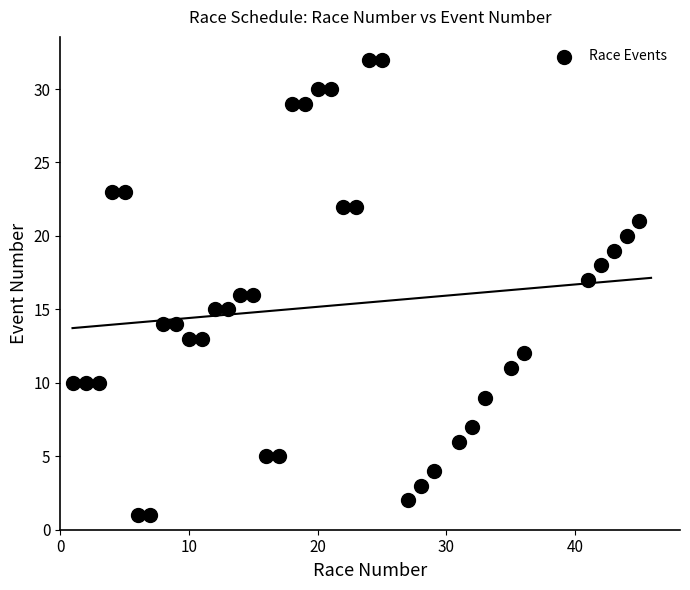

What is the range of X values (max minus min)?

44